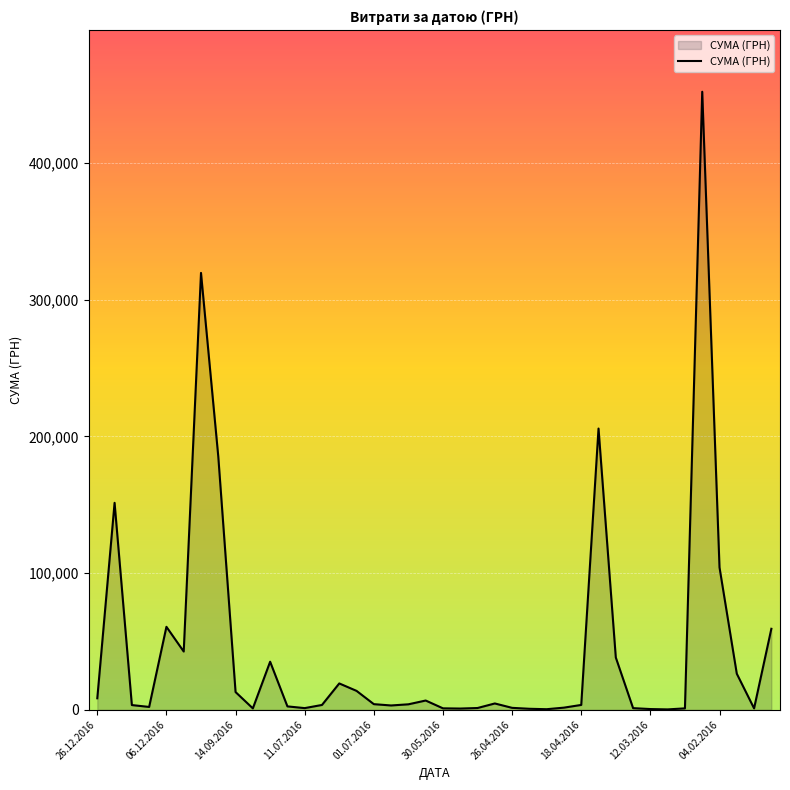

True or false: there are more than 2 points higher than both neighbors.

True